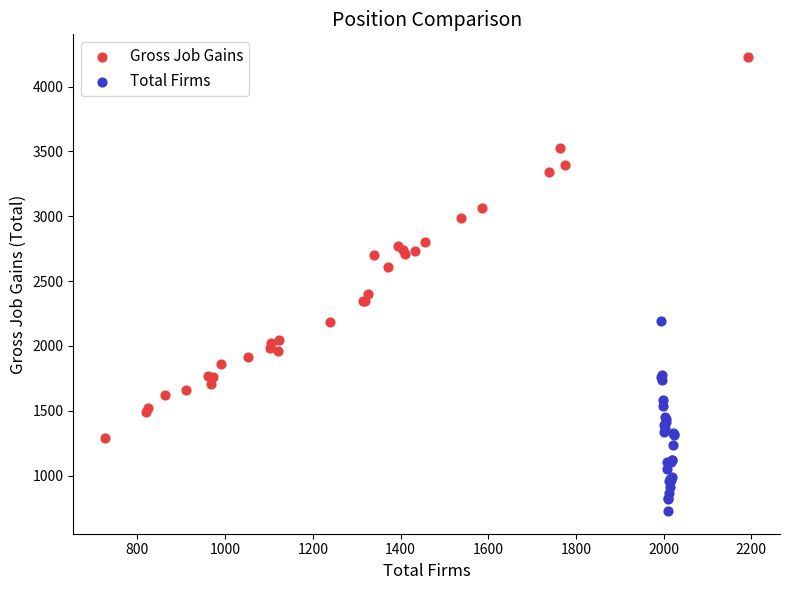

Which series contains the lowest Y value?

Total Firms